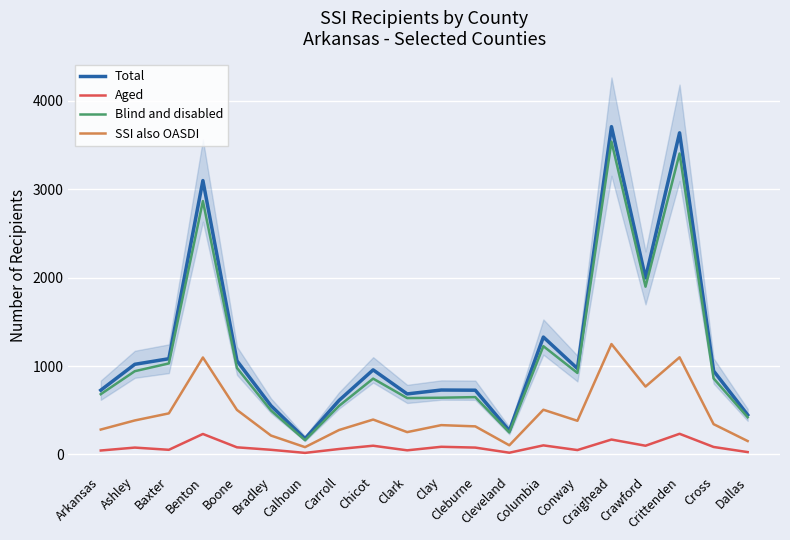

In Blind and disabled, how many points are lower than both neighbors (excluding endpoints)?

5